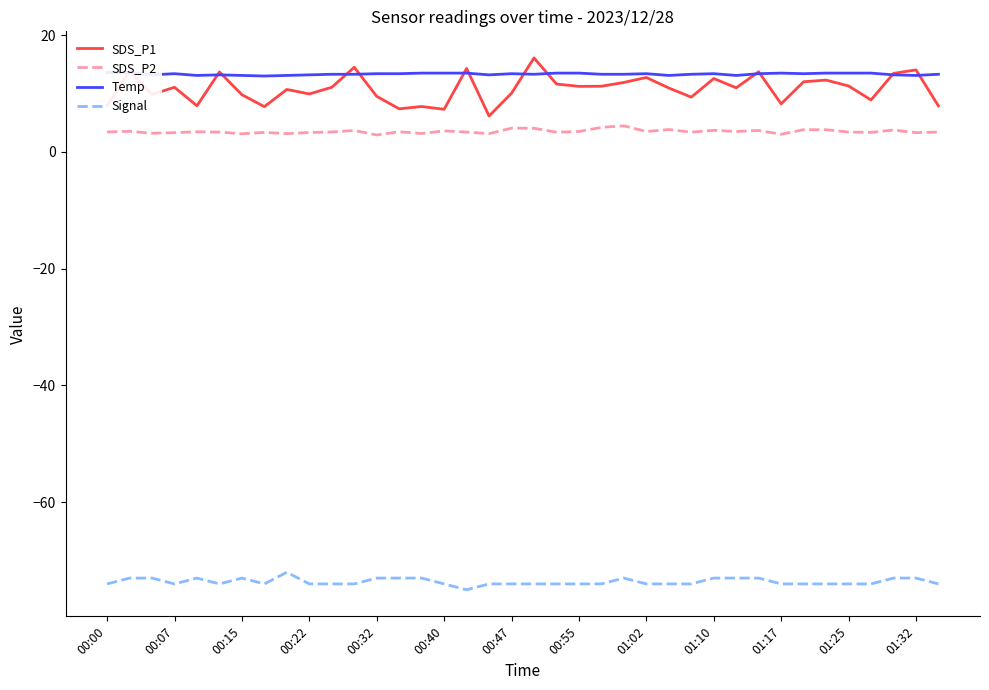

At how many categories does at least one series exceed -50?

38